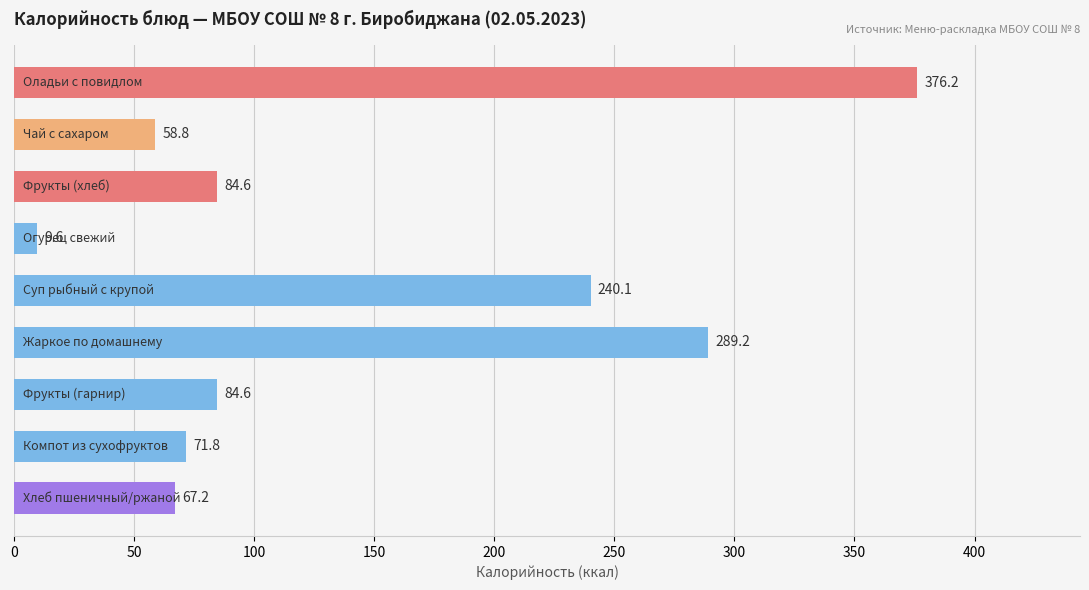

What is the difference between the second highest and minimum values?

279.6